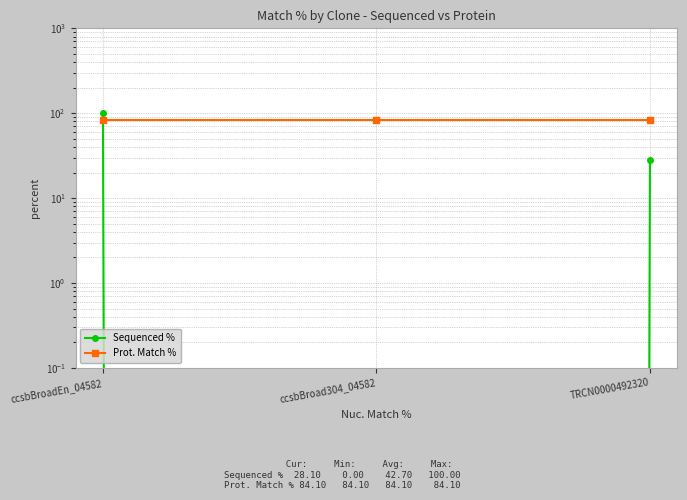

At which category does the chart reach its minimum across all series?

ccsbBroad304_04582